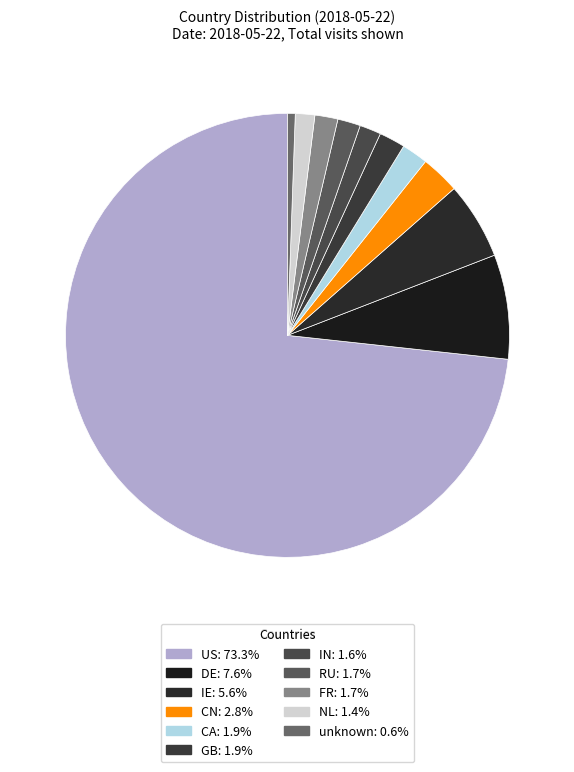

Which has a higher value, unknown or RU?

RU